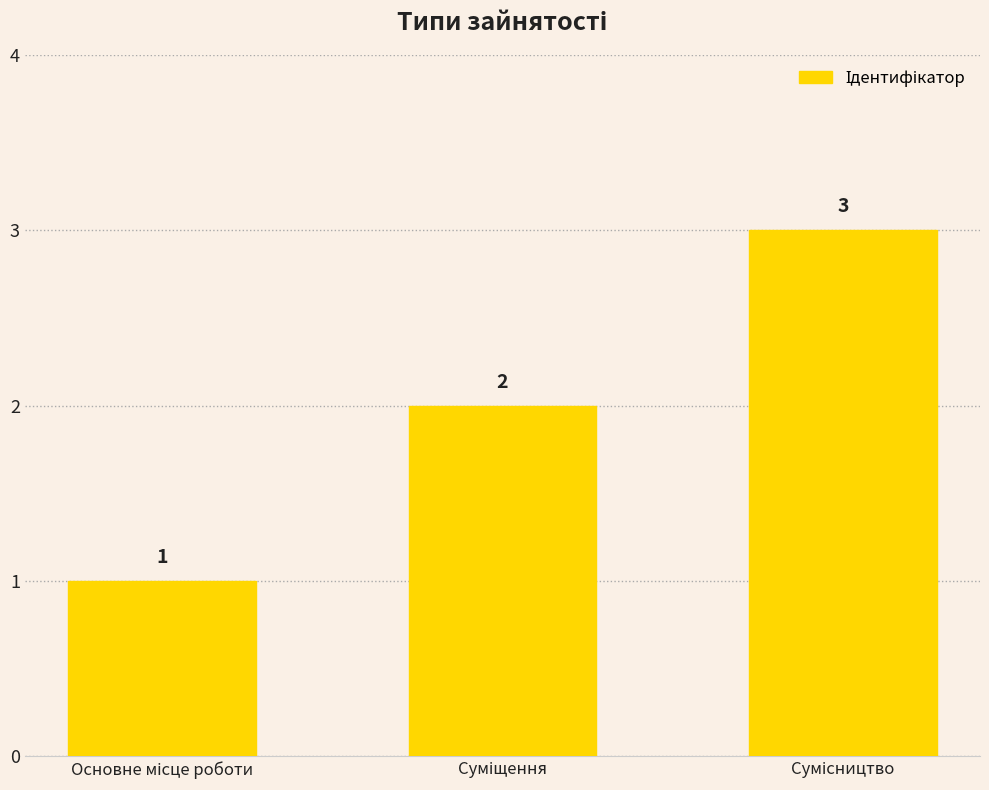

What is the value of the 1st bar from the left?

1